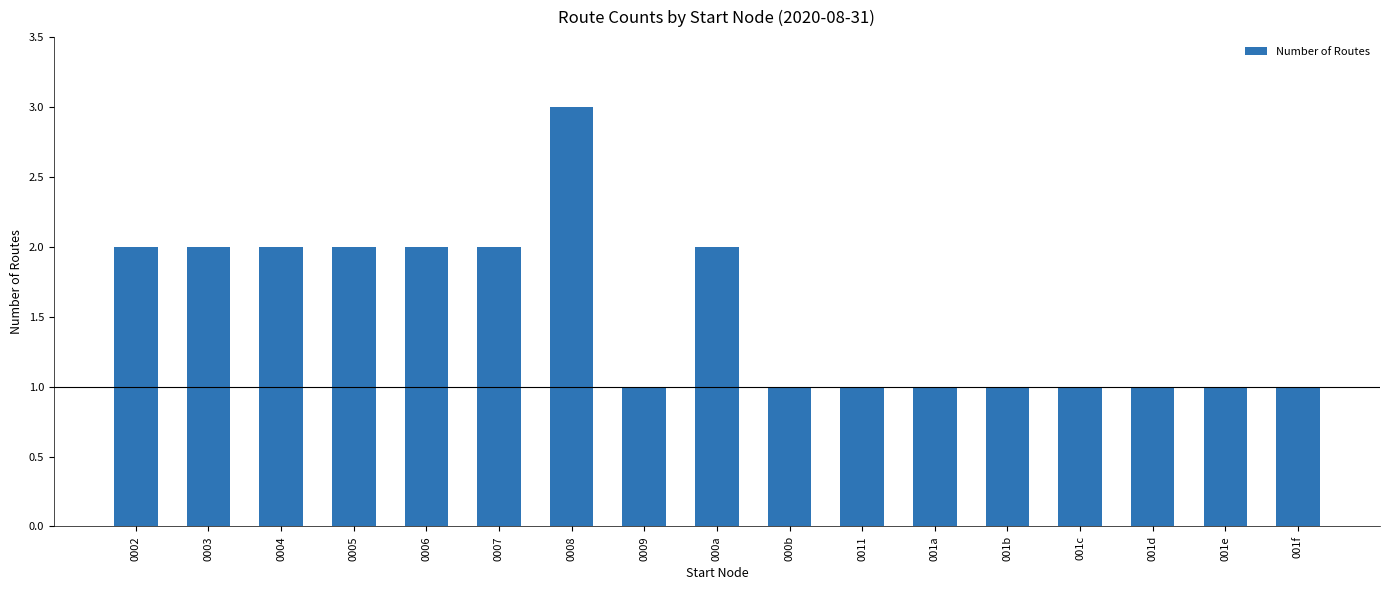

At which category does the chart reach its peak across all series?

0008